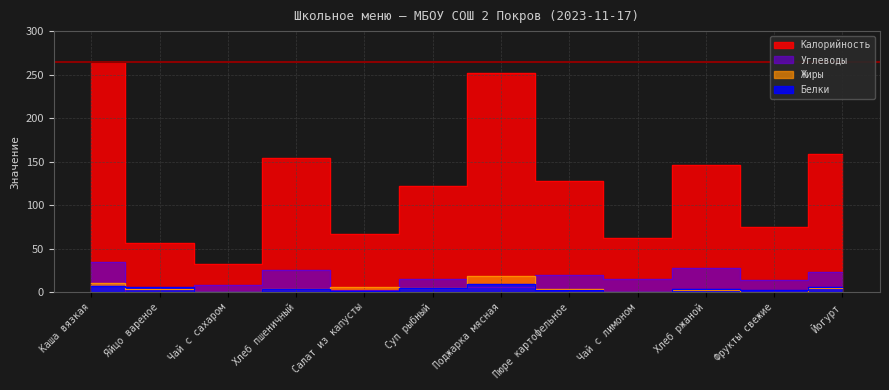

List the labels in order of Белки value, smallest first.

Чай с сахаром, Чай с лимоном, Салат из капусты, Фрукты свежие, Пюре картофельное, Хлеб пшеничный, Хлеб ржаной, Суп рыбный, Яйцо вареное, Йогурт, Каша вязкая, Поджарка мясная